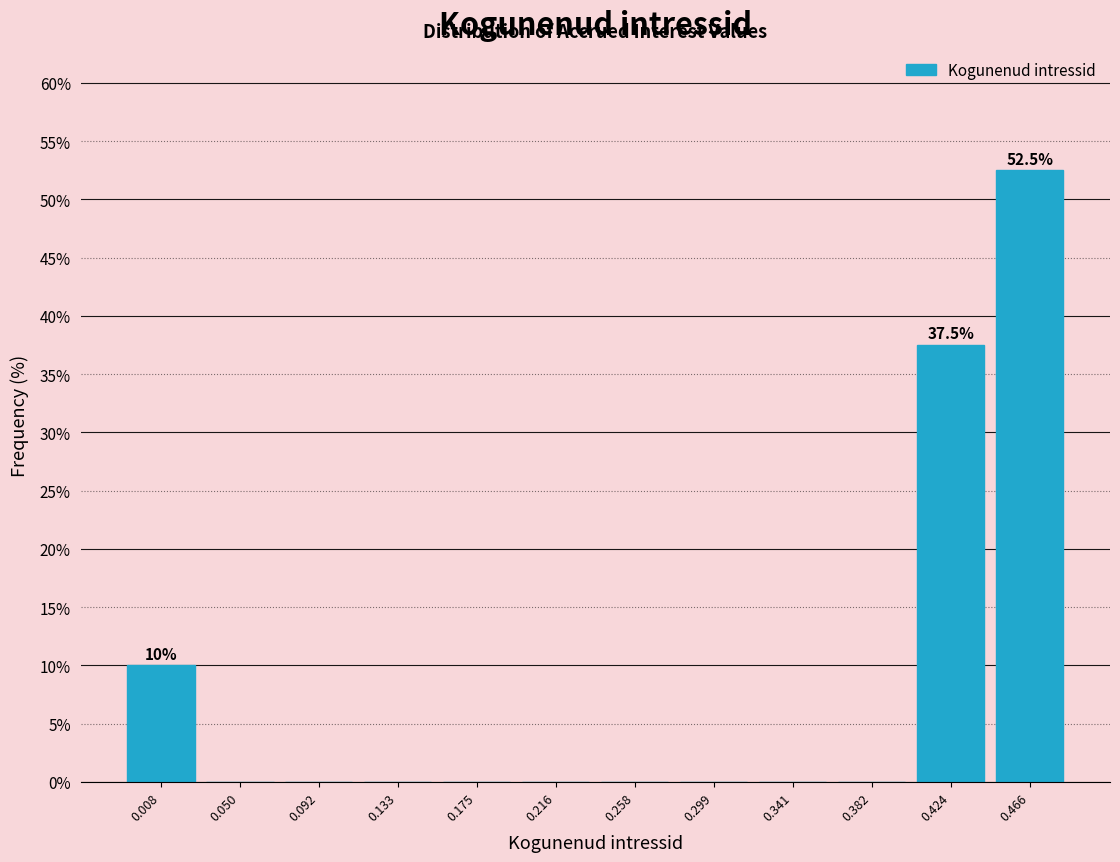

Over which range of the x-axis is the bar tallest?

0.445 to 0.485